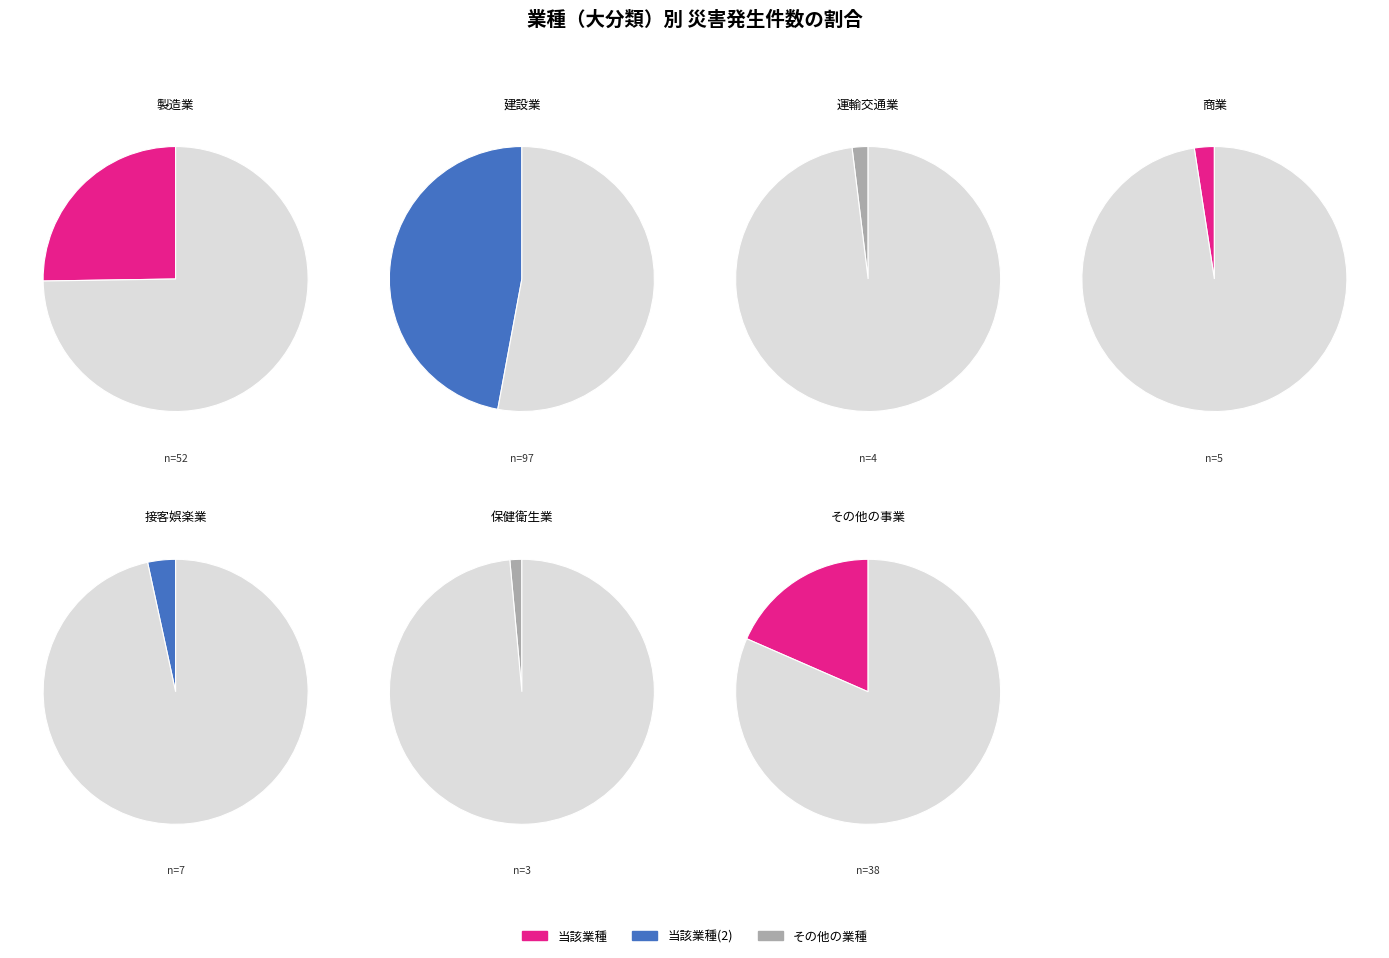

The 商業 slice represents 12% of the pie. True or false?

False